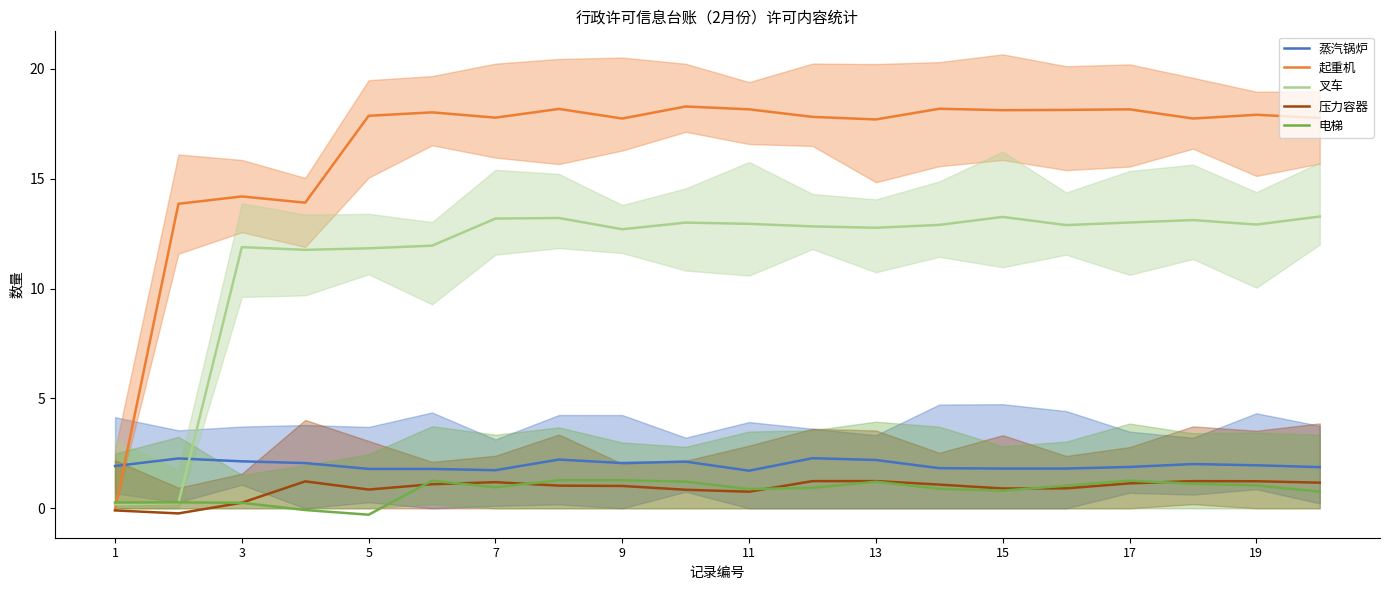

The value of 电梯 at 13 is 2.0. True or false?

False